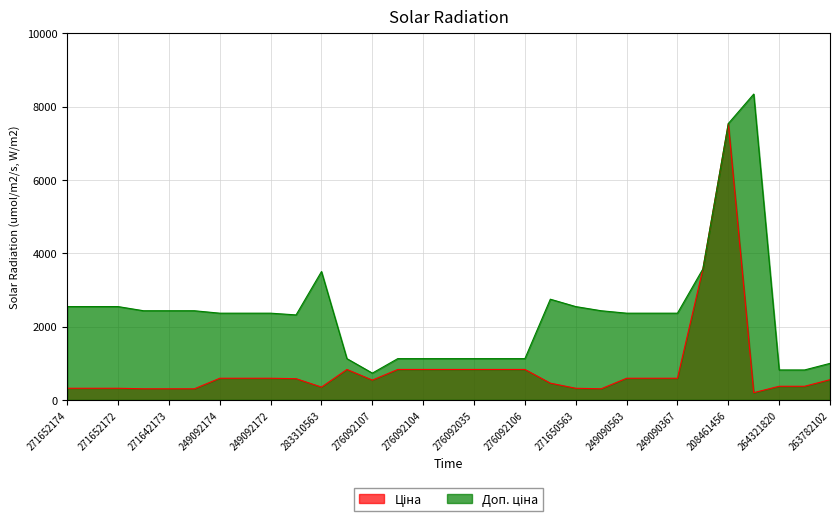

What is the lowest value of the Доп. ціна series?

732.0